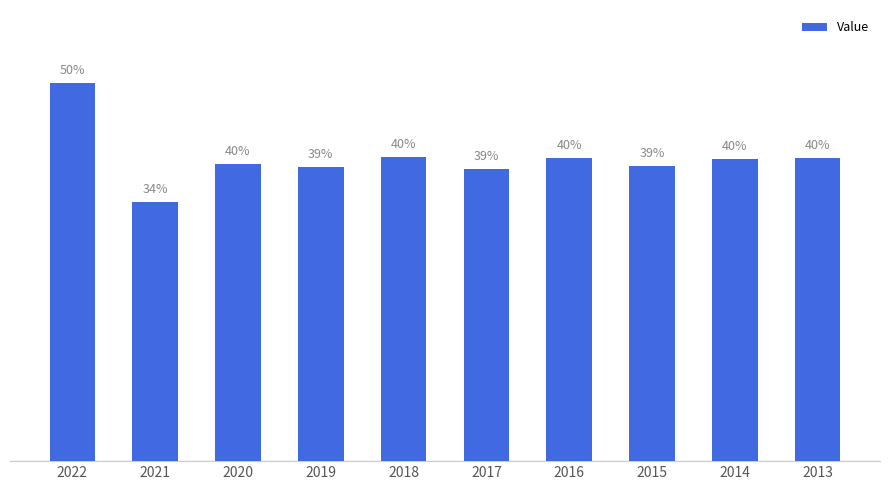

What is the average value?

40.3